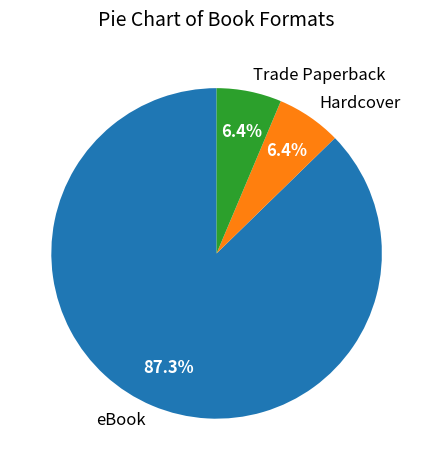

Do eBook and Hardcover together represent more than half of the pie?

Yes